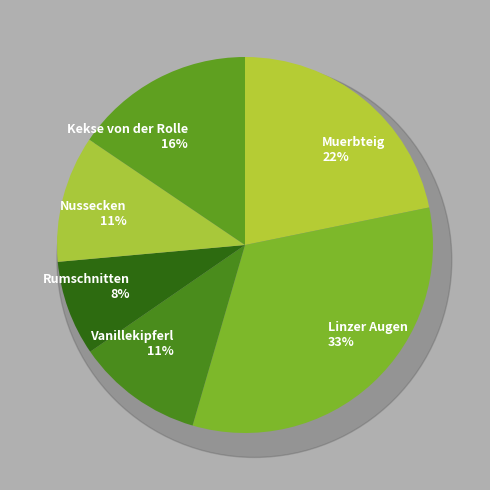

What percentage do Linzer Augen and Muerbteig together represent?

54.5%